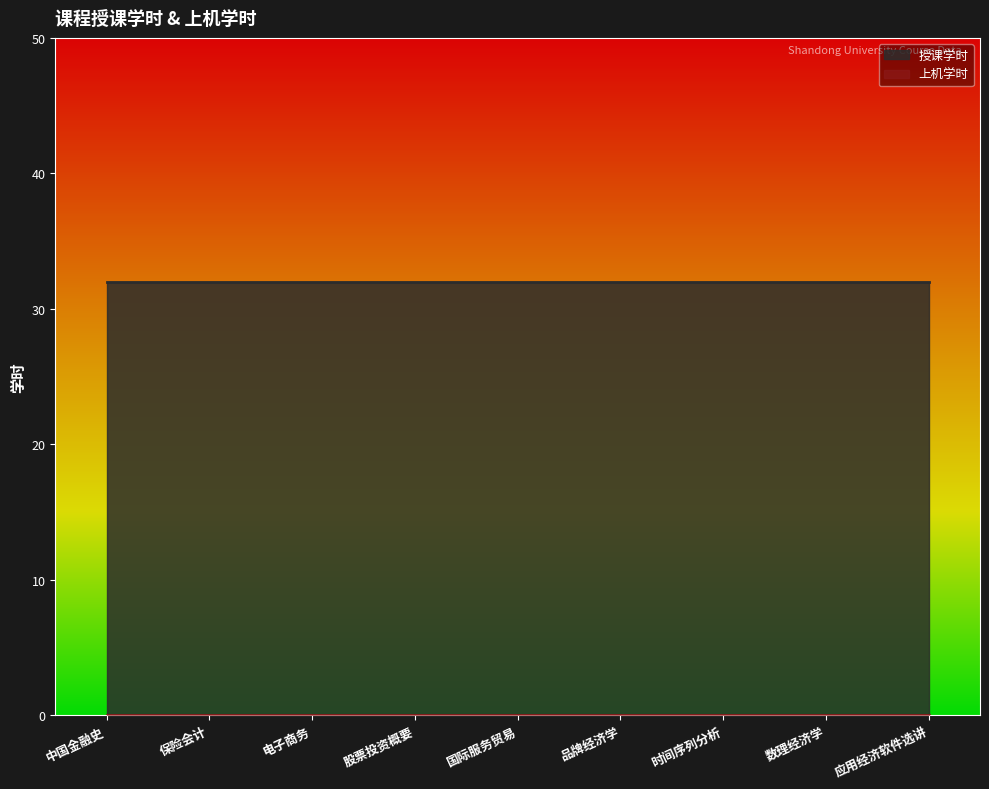

At which category is the sum across all series the highest?

中国金融史